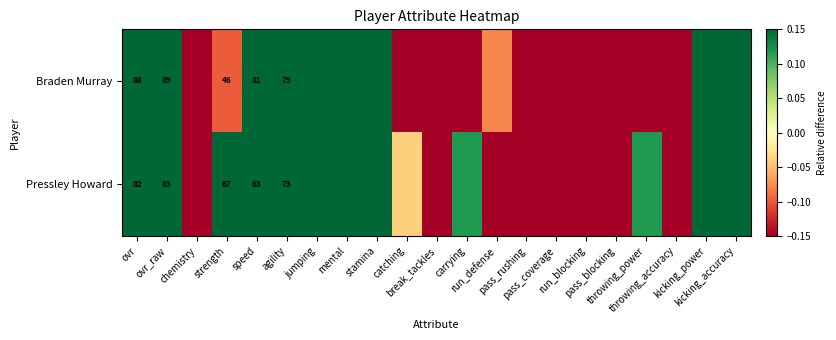

What is the difference between the second highest and second lowest values in the Pressley Howard series?

1.4